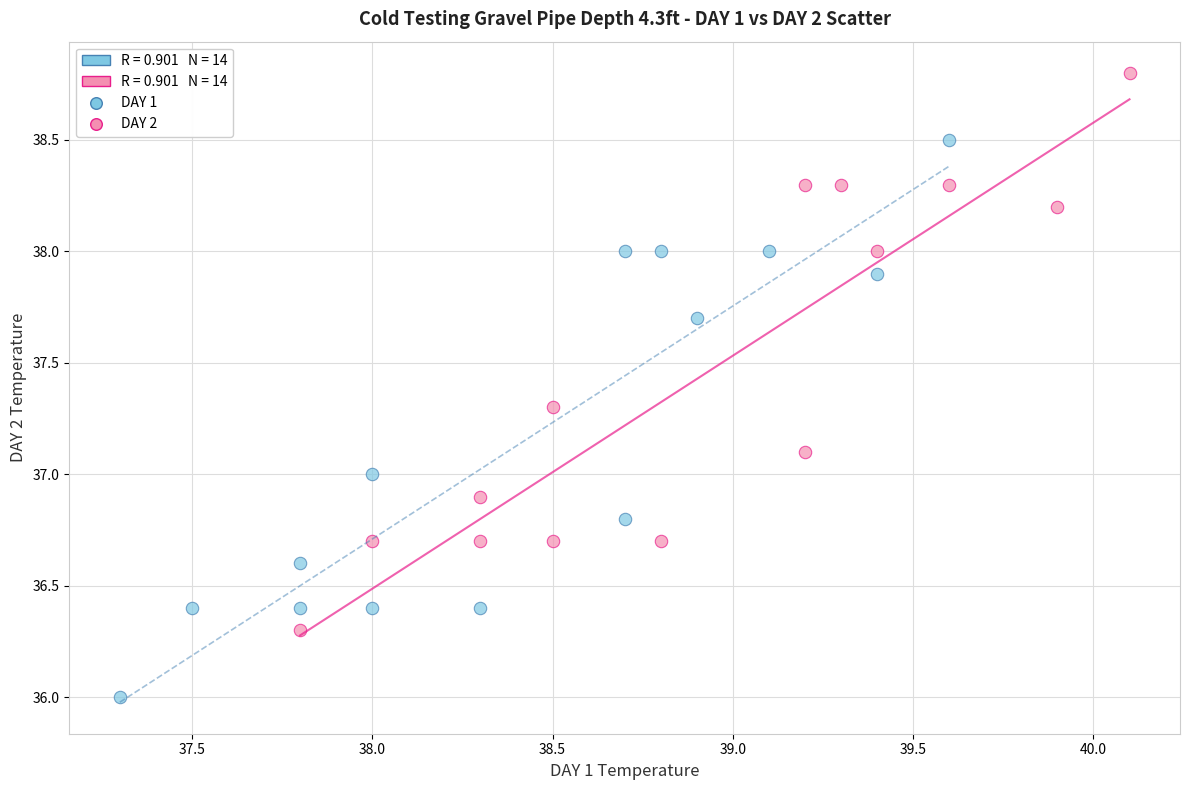

Which series reaches the maximum Y coordinate?

DAY 2